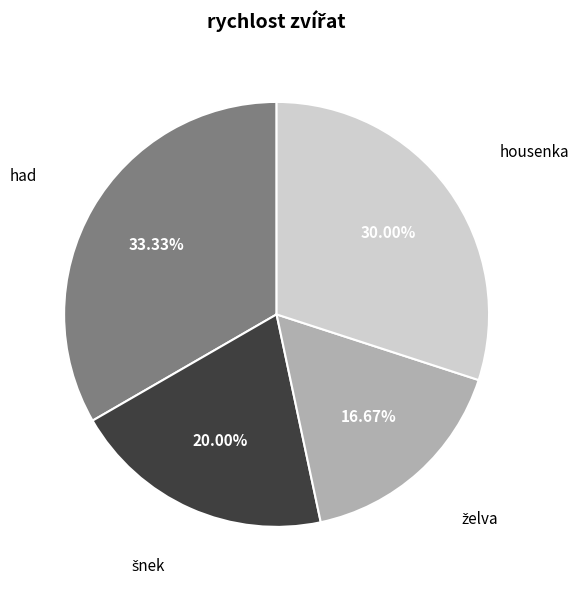

Is there any slice that represents more than half of the pie?

No